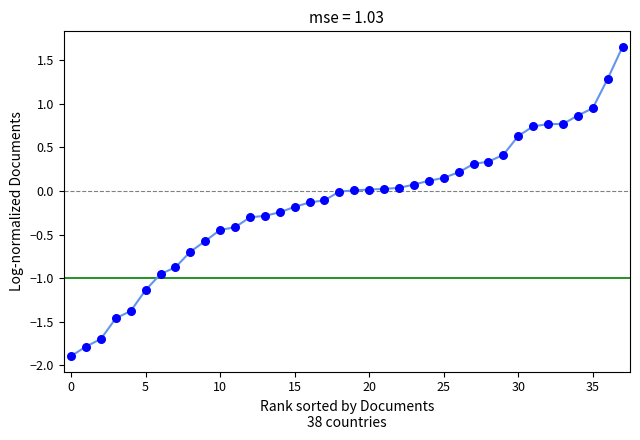

What is the range of Y values (max minus min)?

3.5